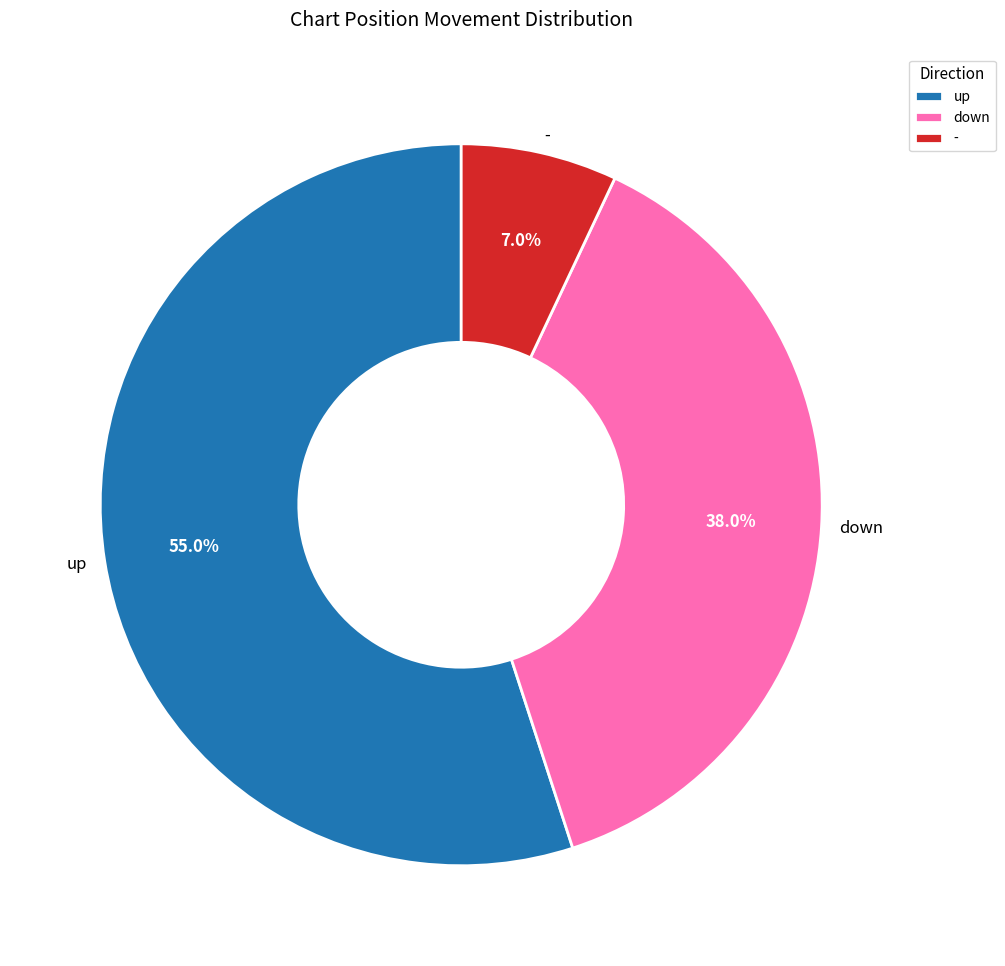

Approximately how many times larger is the value at - compared to up?

0.1